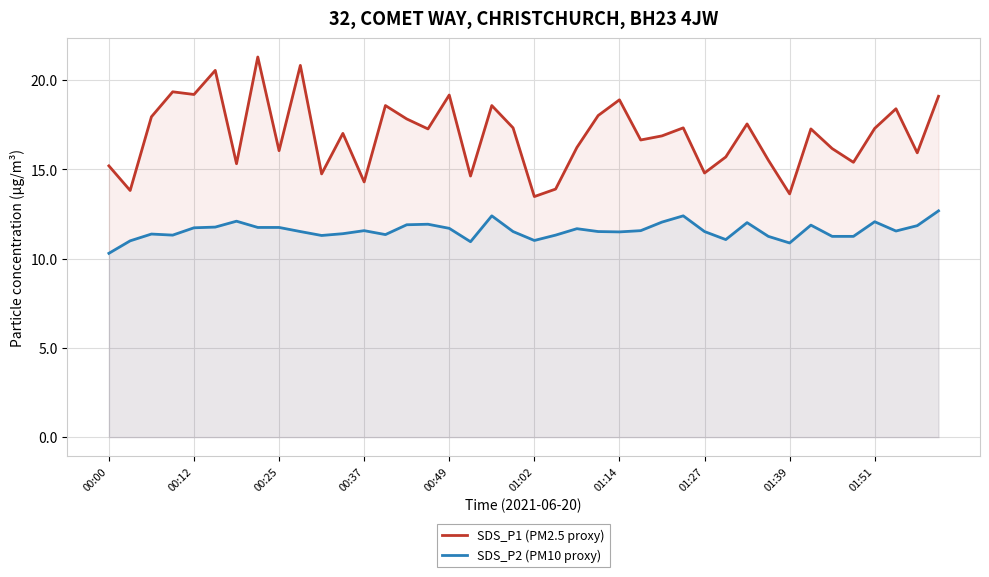

List the series in order of their overall mean, highest first.

SDS_P1 (PM2.5 proxy), SDS_P2 (PM10 proxy)